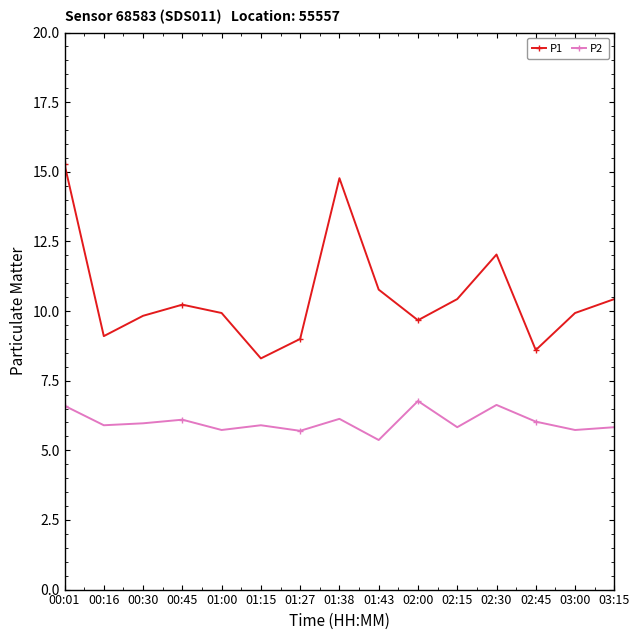

True or false: P1 has more than 0 points higher than both neighbors.

True